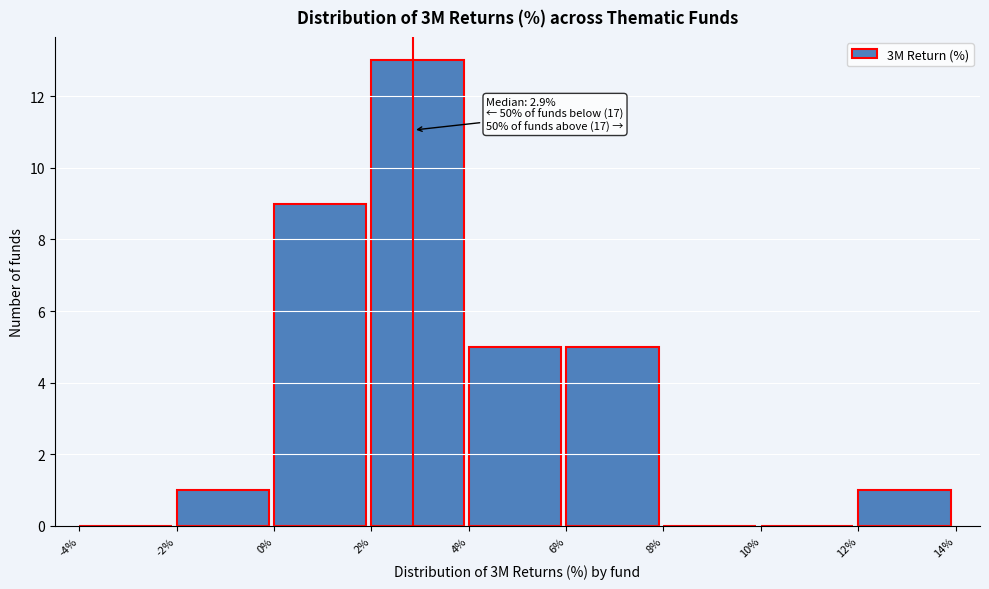

Which range on the x-axis has the tallest bar?

2% to 4%